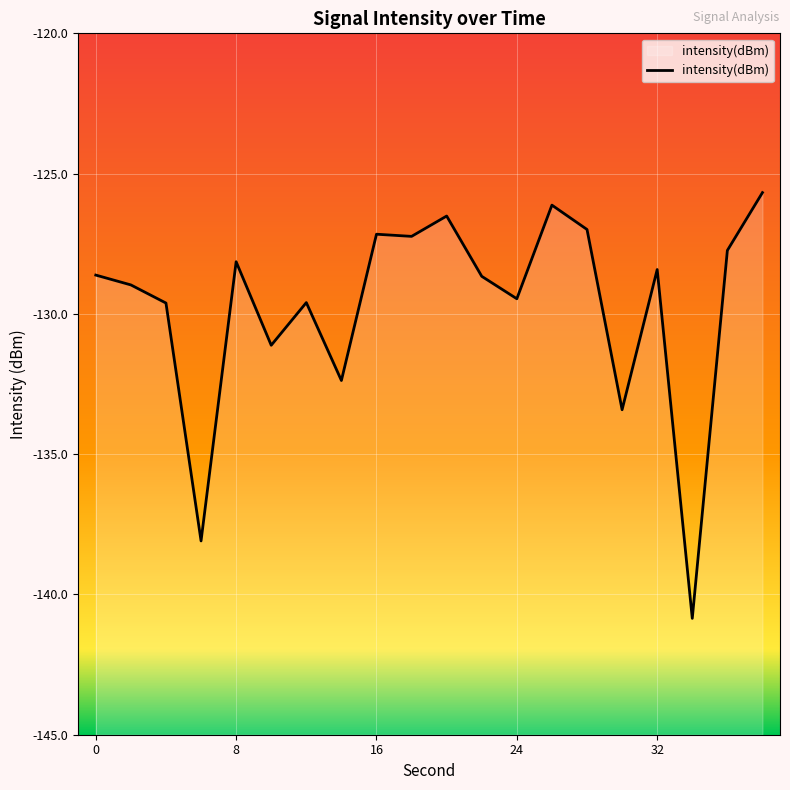

At which label does the data first exceed -128?

16